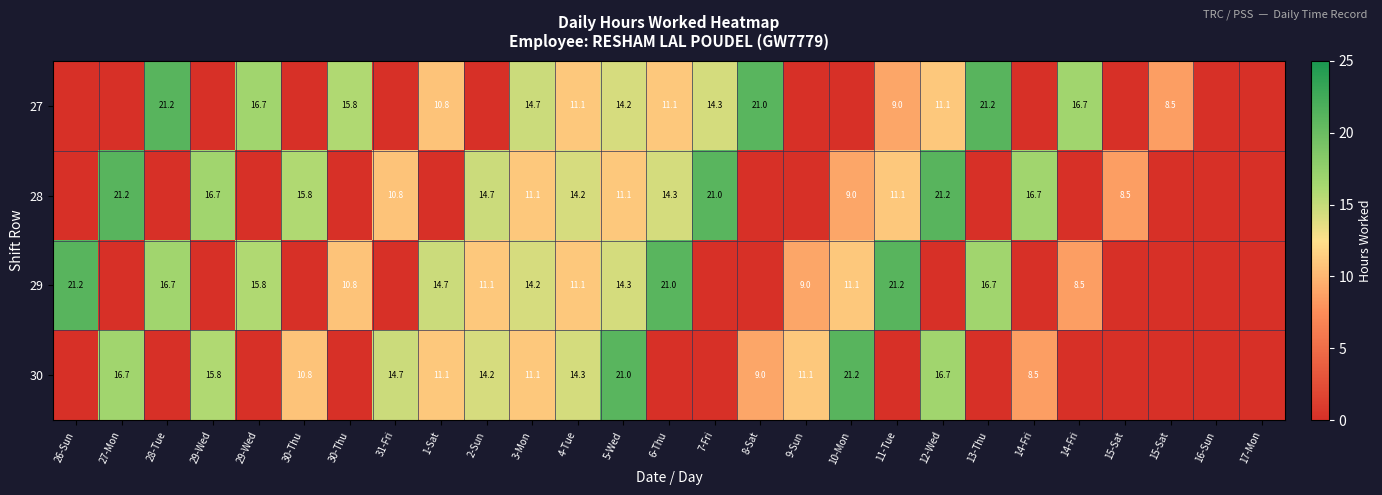

What is the sum of the 30 values at 4-Tue and 16-Sun?

14.3